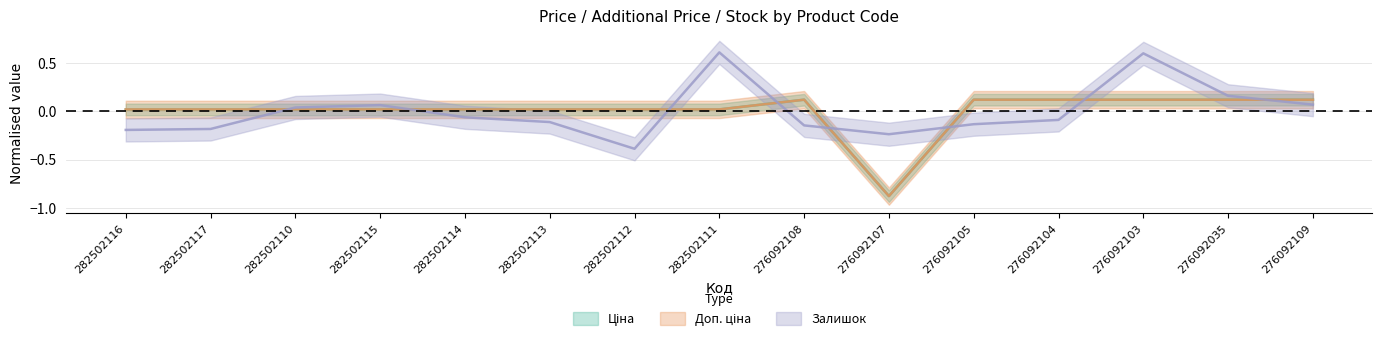

List the series in order of their peak value, highest first.

Залишок, Ціна, Доп. ціна